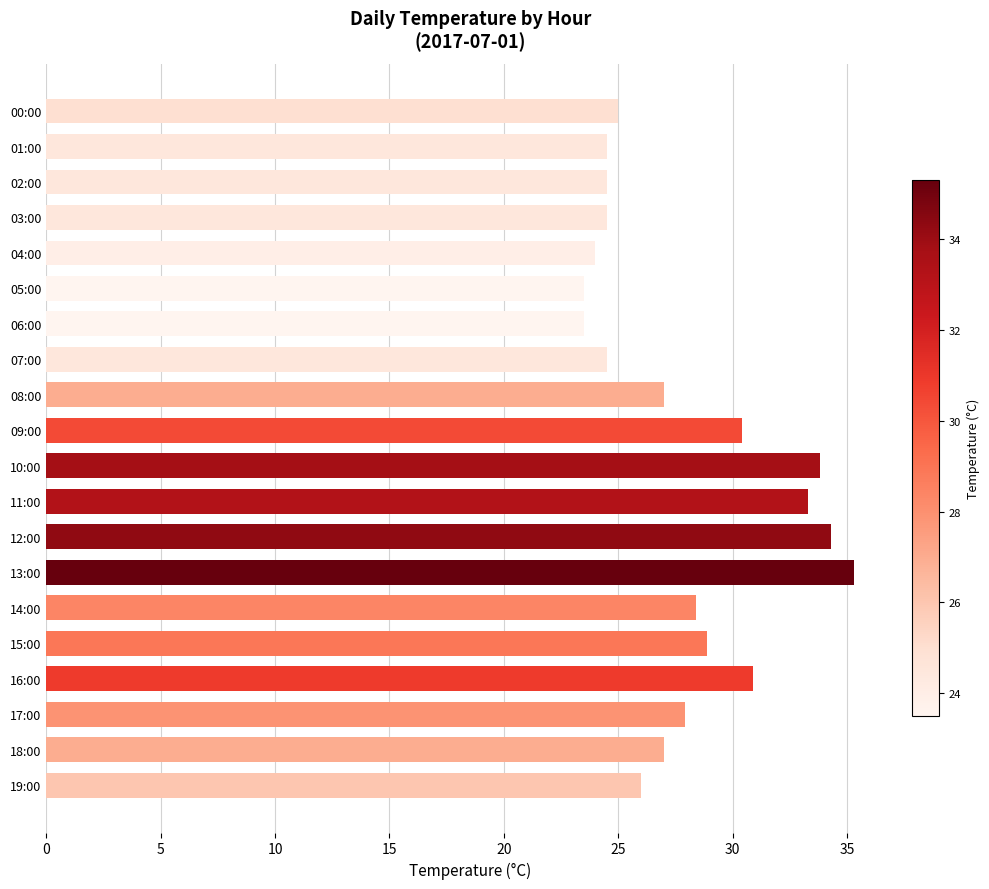

How many data points does each series have?

20